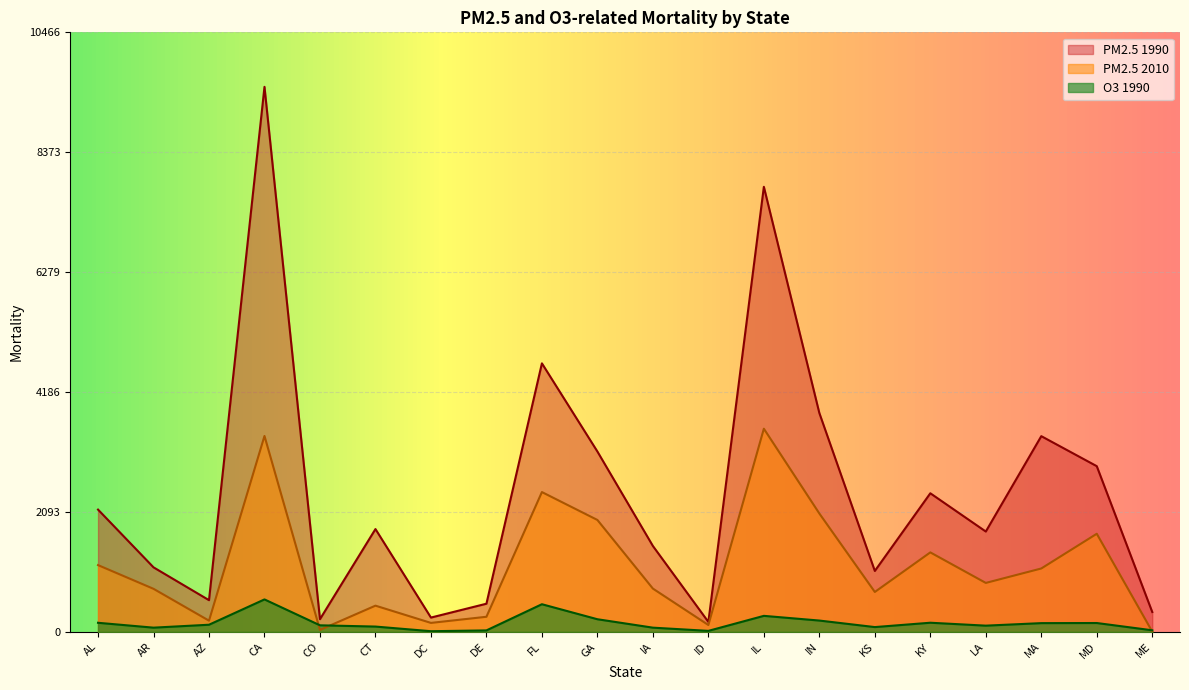

Which label corresponds to the smallest value in the chart?

ME